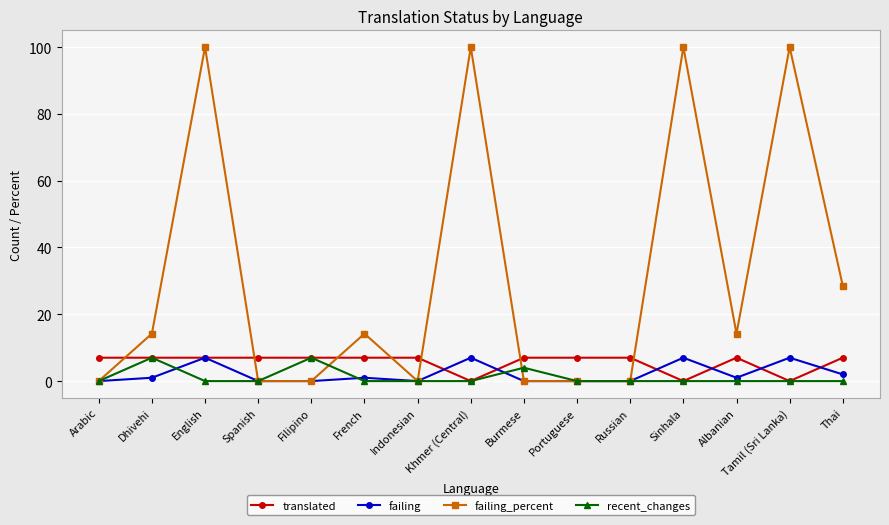

What value does the failing series have at Tamil (Sri Lanka)?

7.0